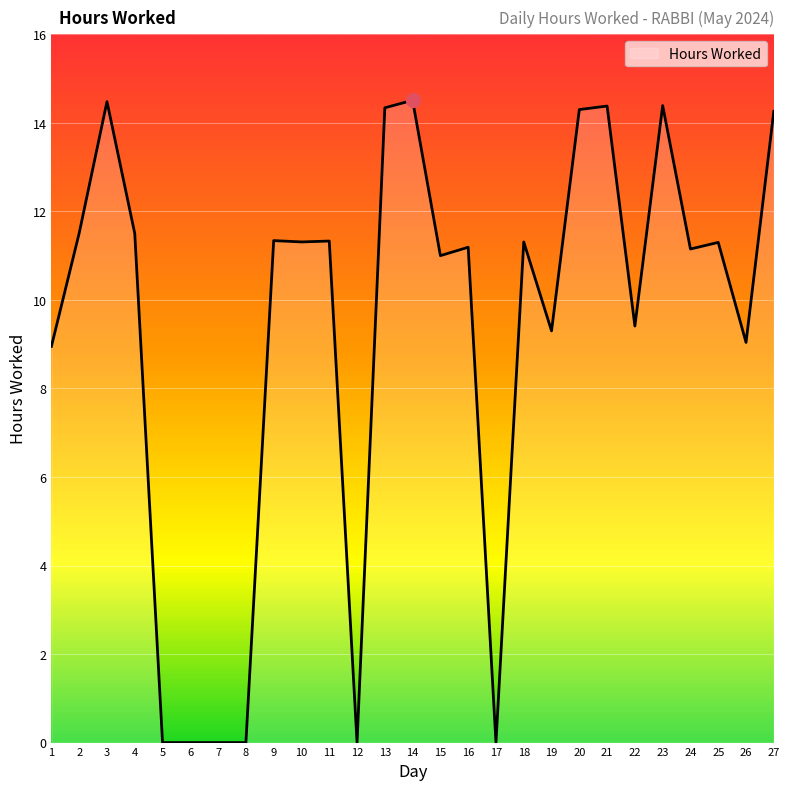

What is the ratio of the value at 22 to the value at 9?

0.8